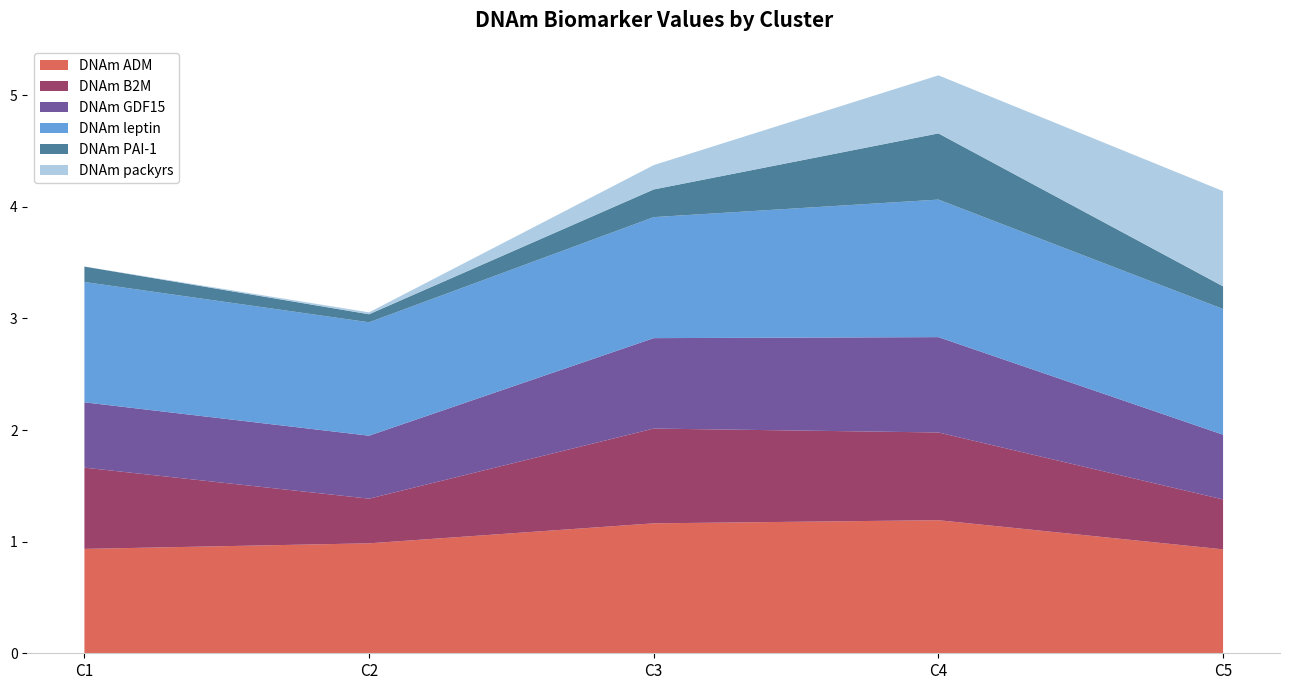

The DNAm ADM series shows 0.4 at C2. True or false?

False